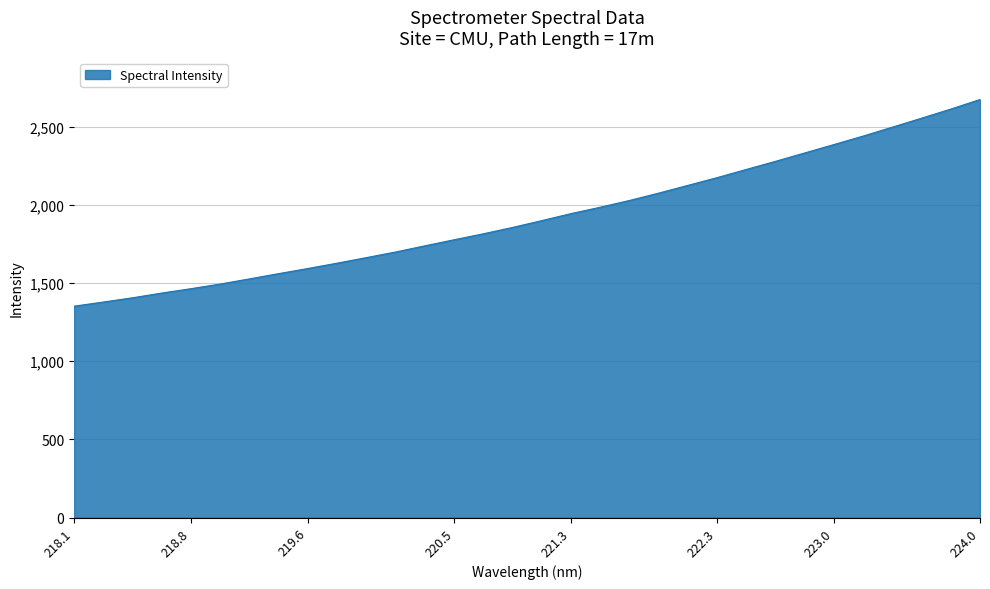

What is the difference between the maximum and minimum values?

1321.3